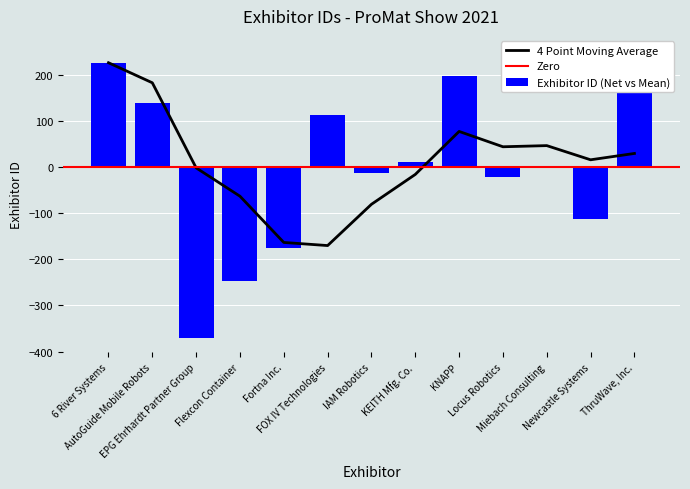

Which category has the lowest value across all series?

EPG Ehrhardt Partner Group